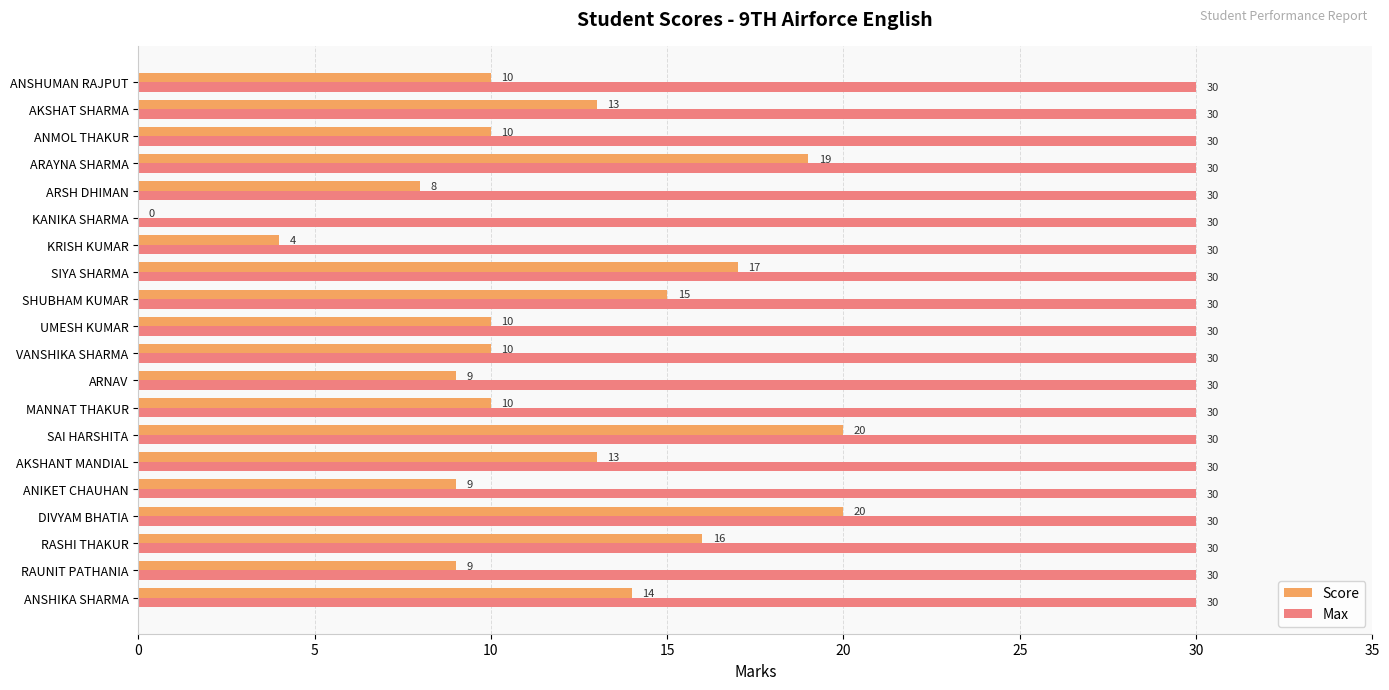

Which series has the largest total across all categories?

Max